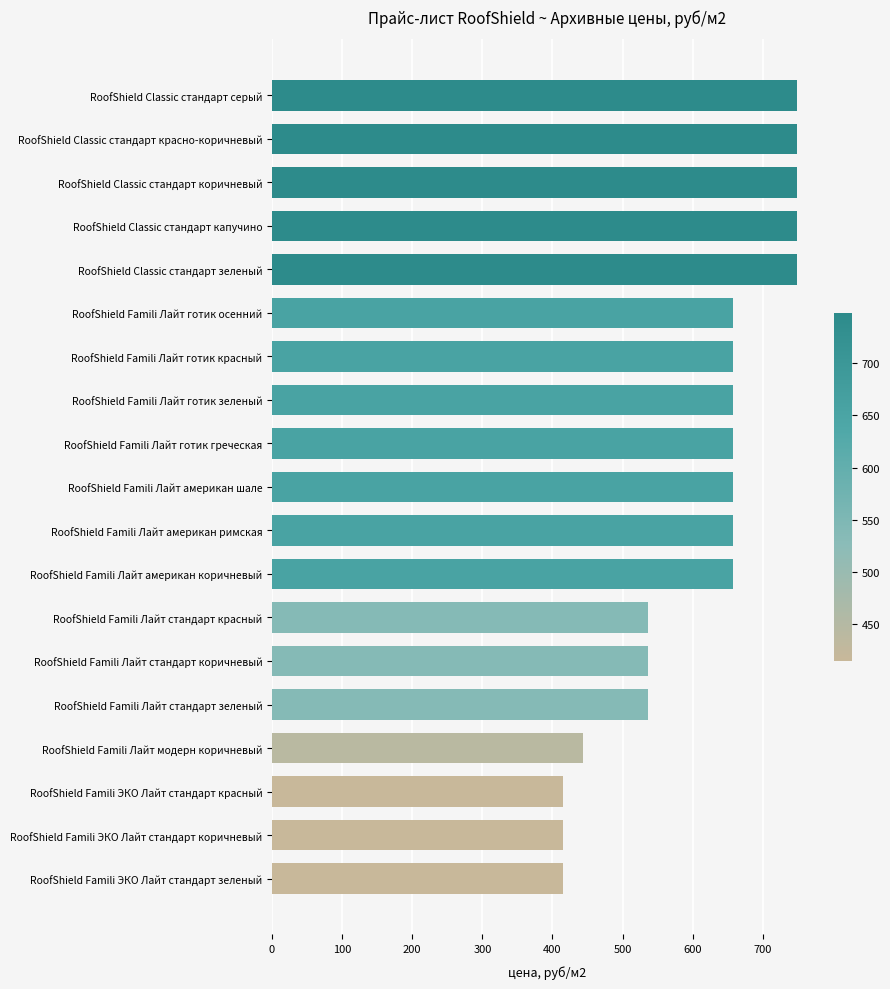

What is the value of the 10th bar from the top?

658